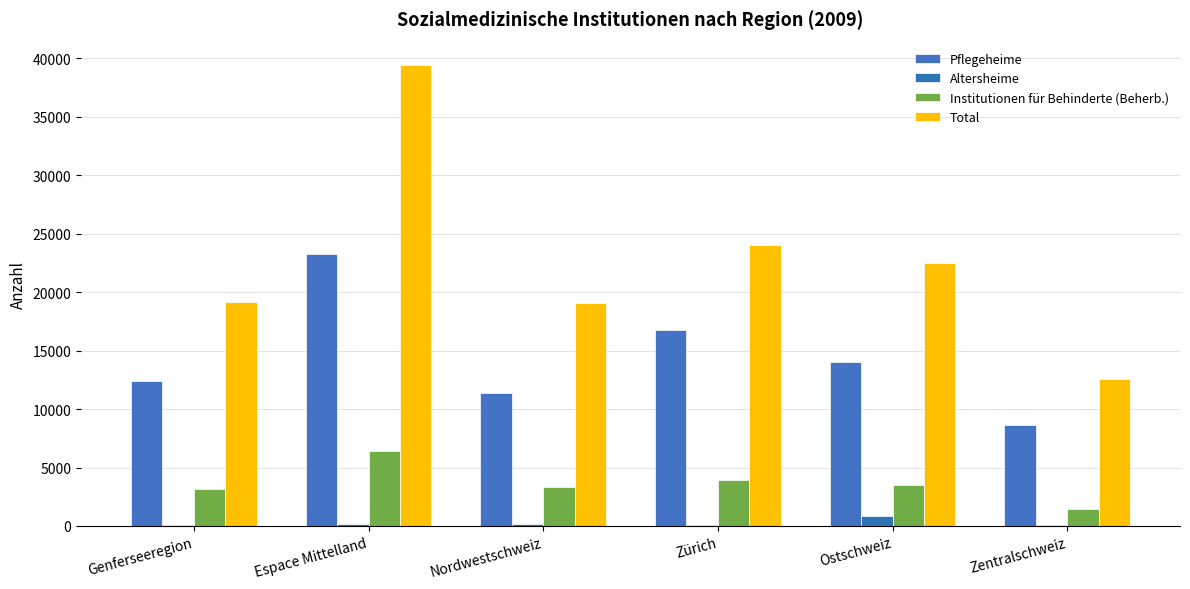

Which series has the largest total across all categories?

Total